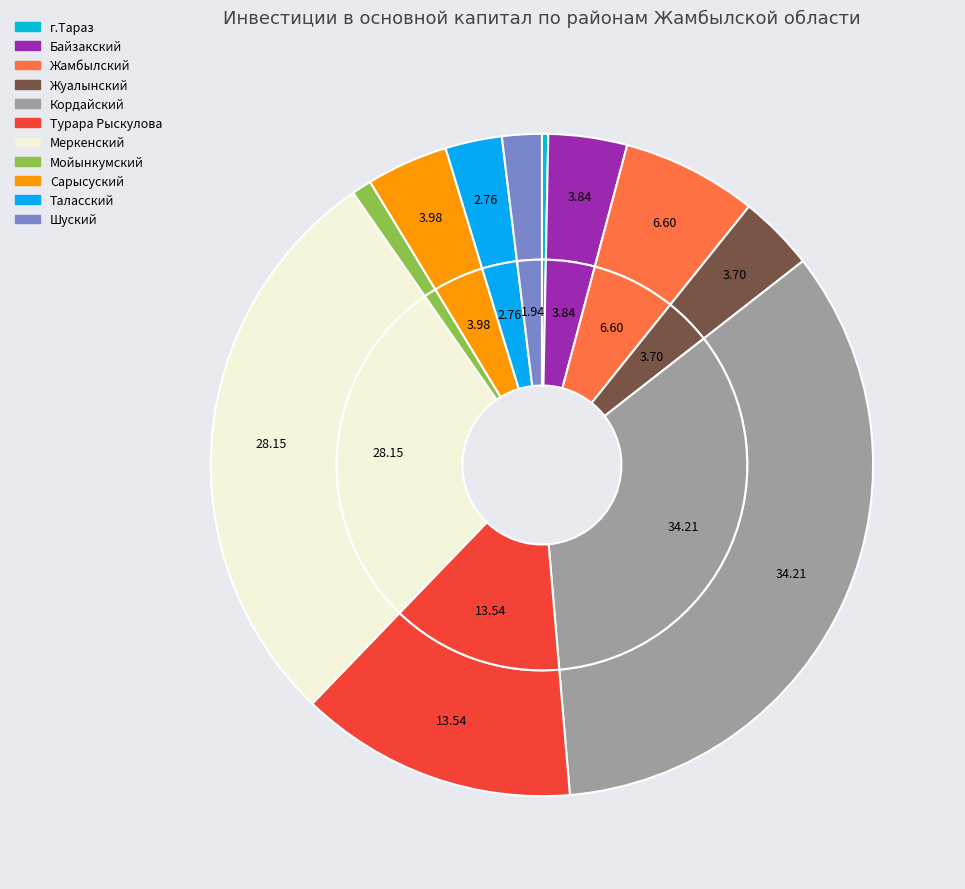

Is it true that Таласский is 1% of the pie?

False